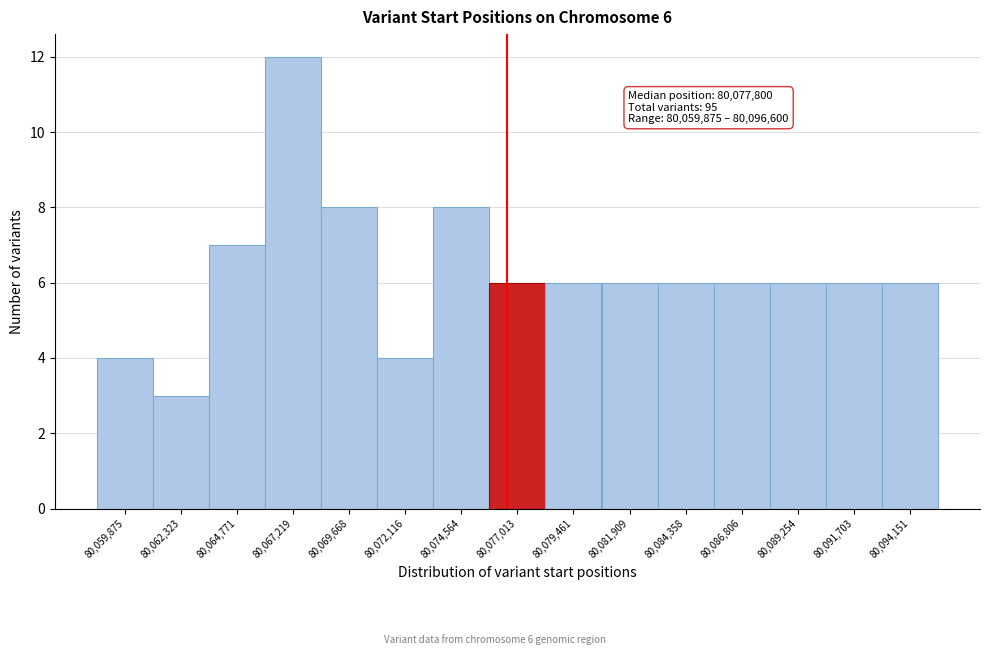

Reading left to right, transcribe all the data shown in this chart.

4	3	7	12	8	4	8	6	6	6	6	6	6	6	6